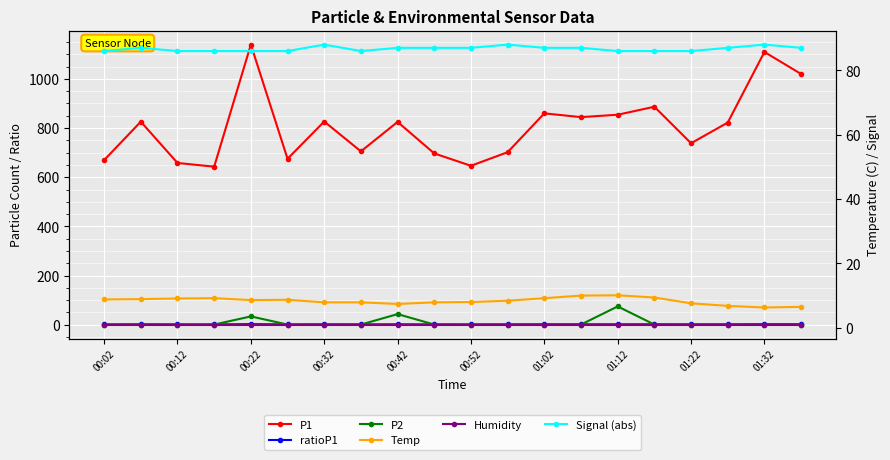

Which series has the largest total across all categories?

P1